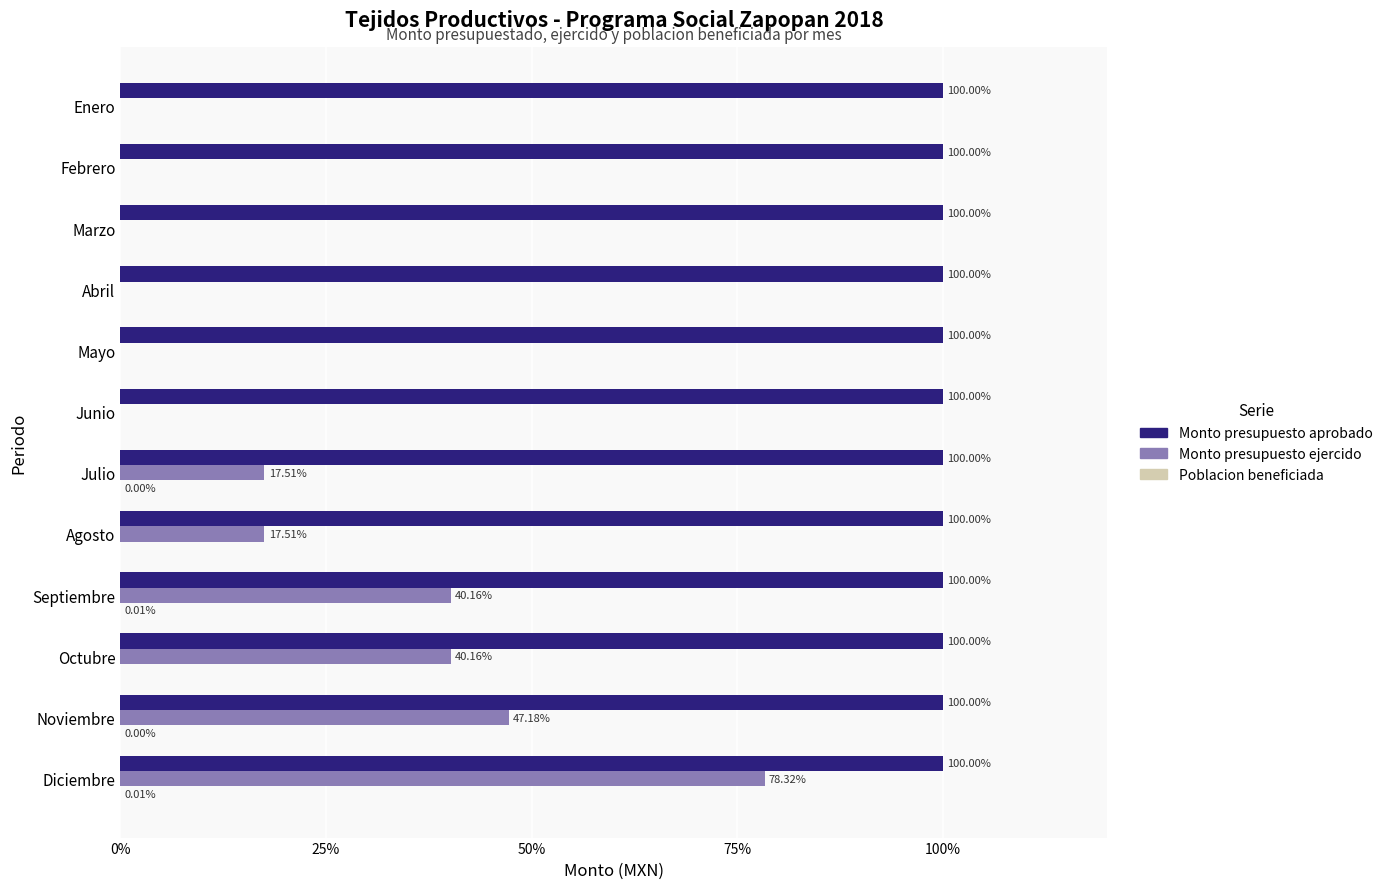

Which series has the widest spread of values?

Monto presupuesto ejercido